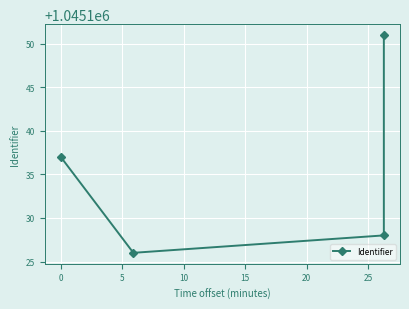

What is the average value?

1045136